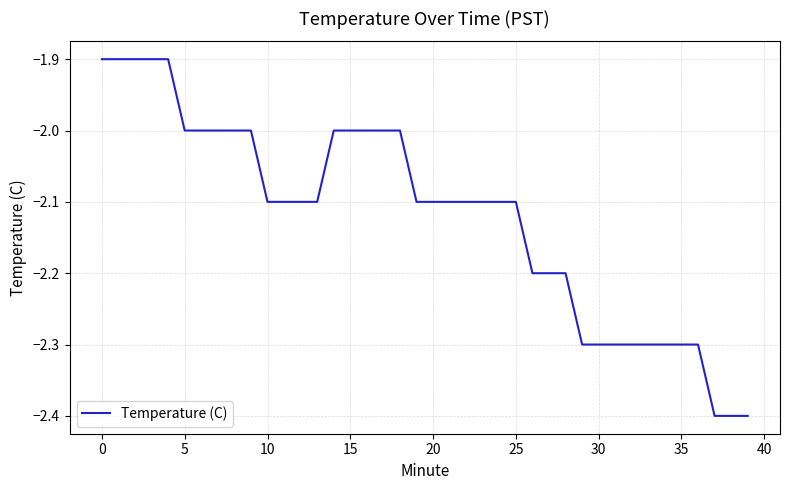

What is the smallest value displayed?

-2.4